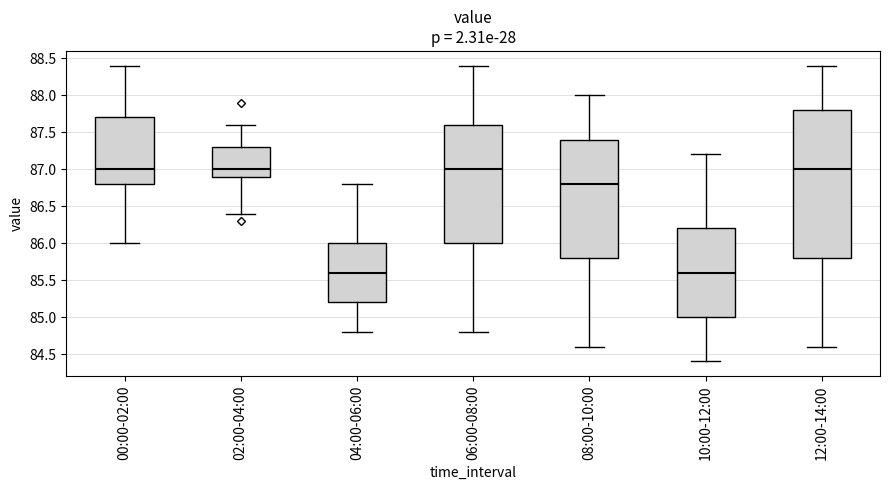

Which box is the tallest, from its lower edge to its upper edge?

12:00-14:00